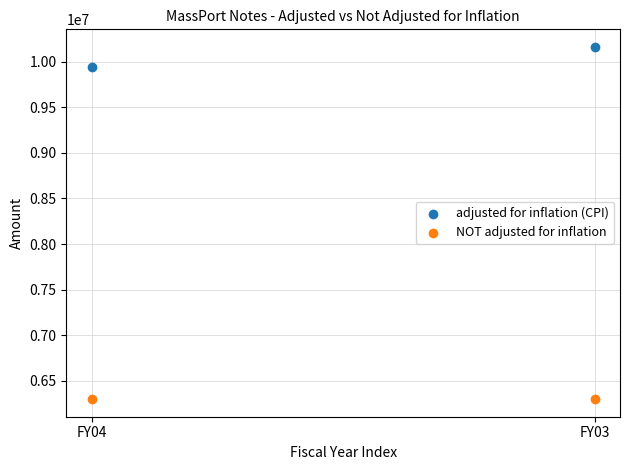

Across all series, what Y value is closest to 8230696?

9943068